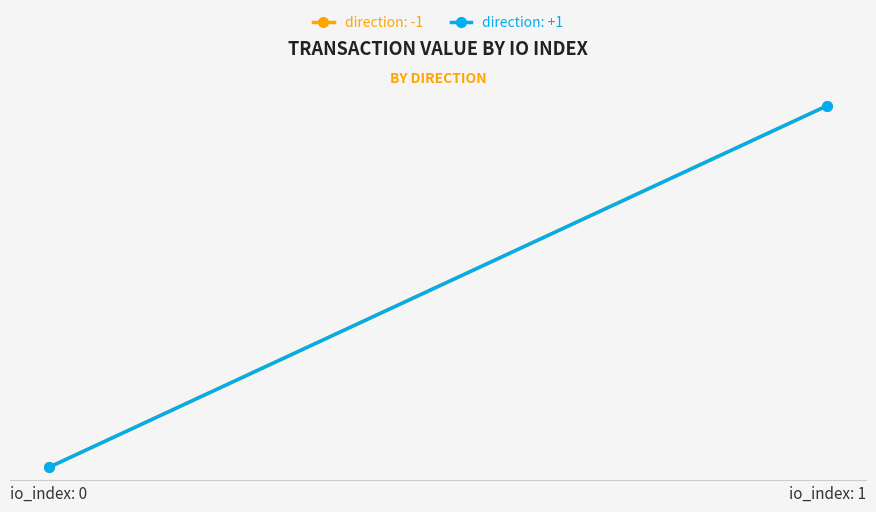

Read the direction: -1 value at io_index: 1.

15.0